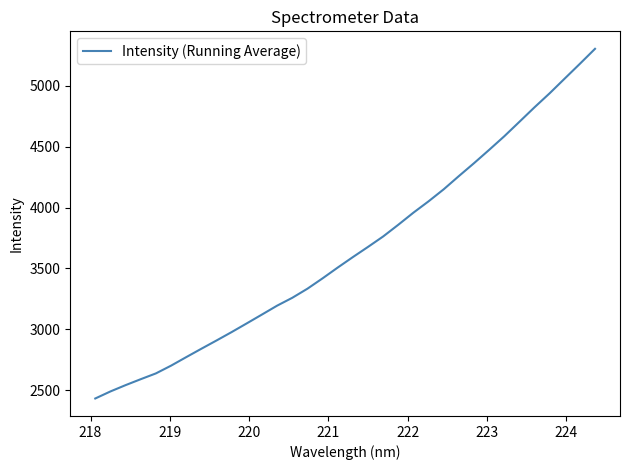

What is the minimum value shown in the chart?

2432.1